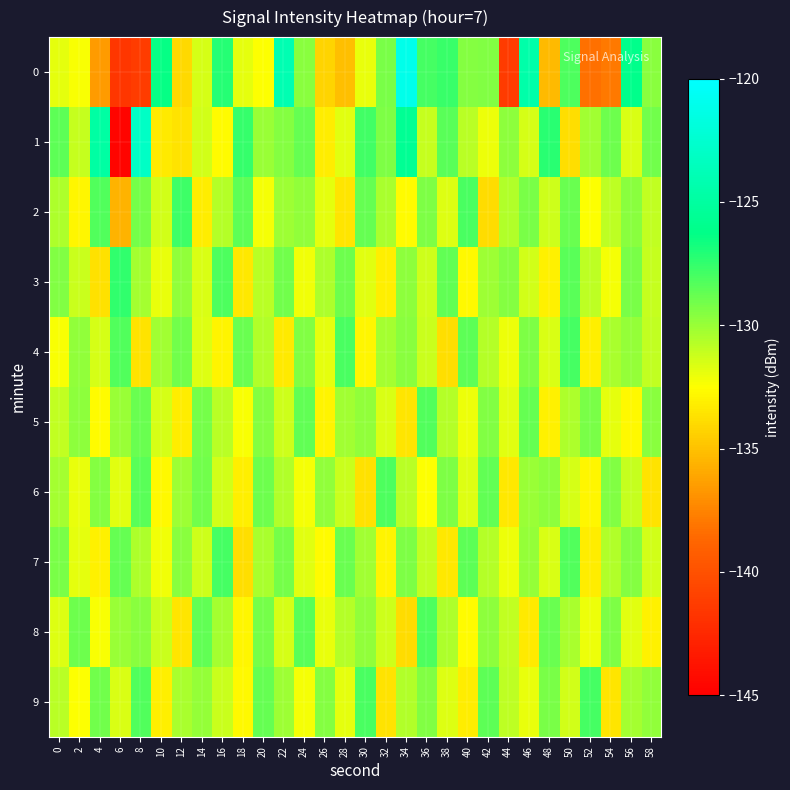

What is the spread (max minus min) of values at 8?

18.1